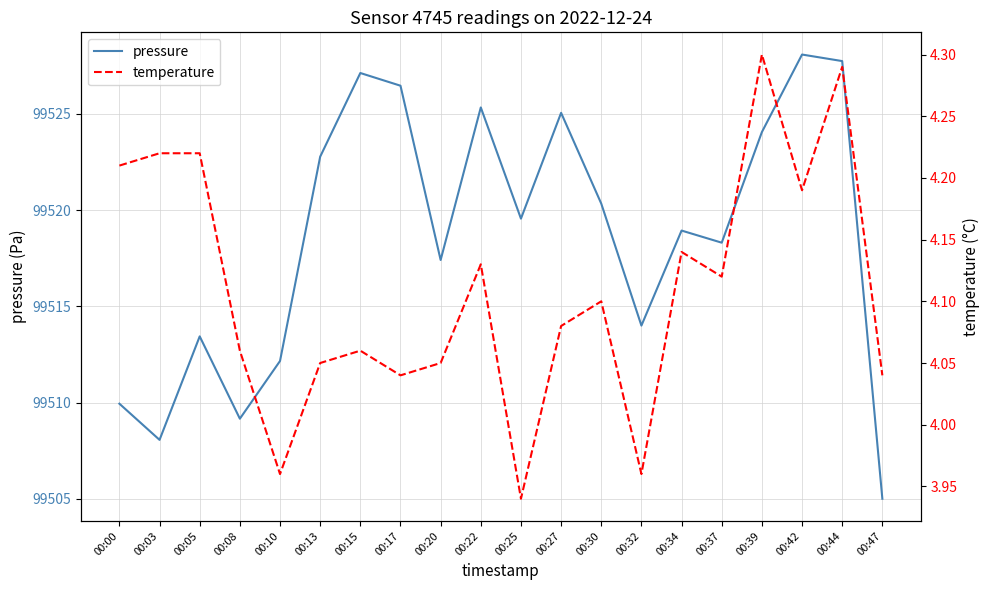

Is this an area chart (filled region under the line)?

No